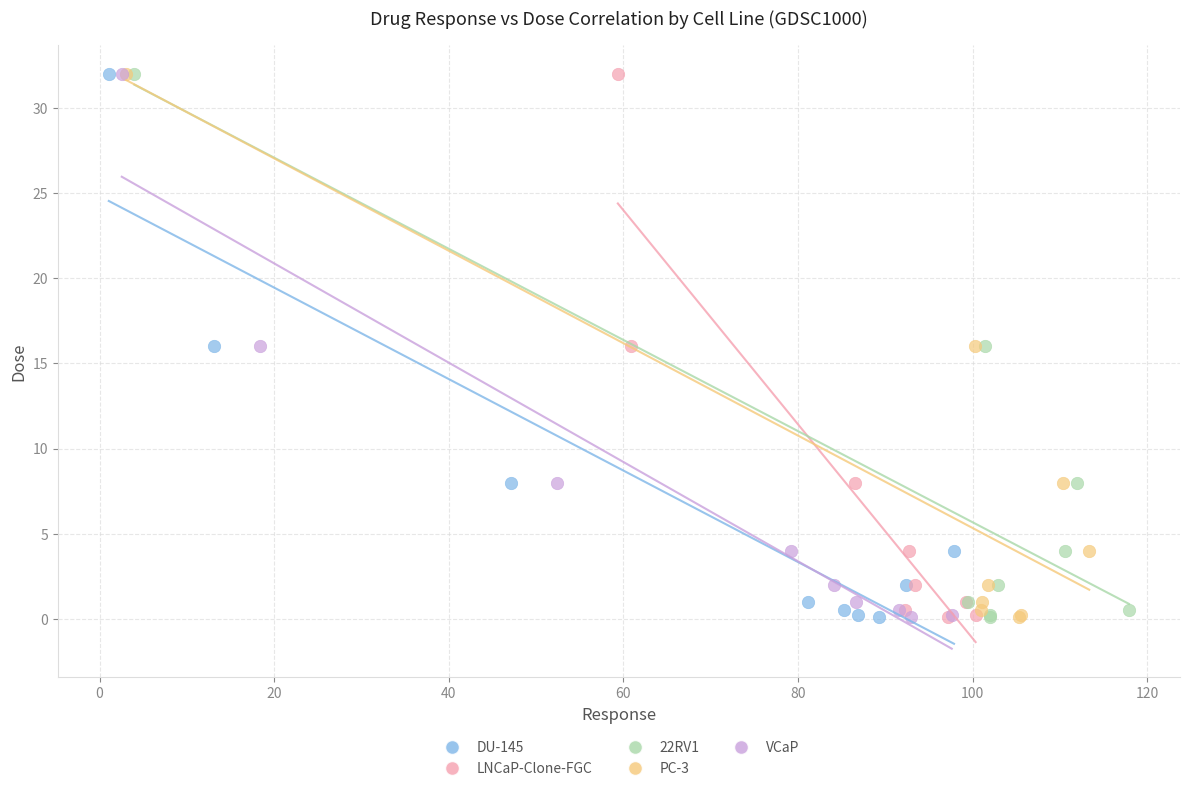

What are all the series names shown in the legend?

DU-145, LNCaP-Clone-FGC, 22RV1, PC-3, VCaP